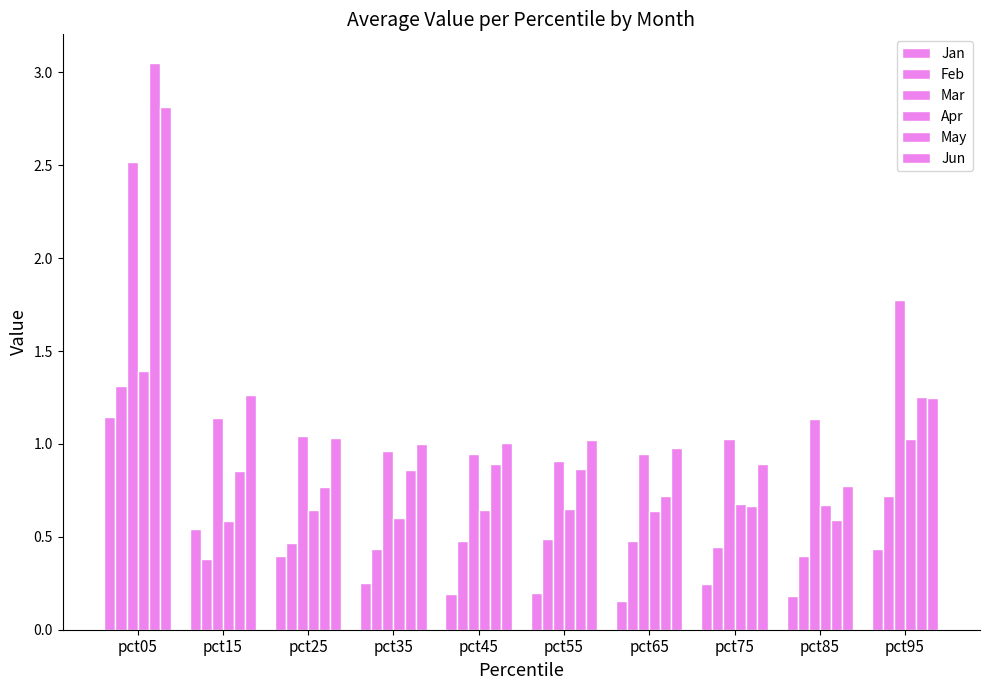

How many distinct data groups are displayed?

6